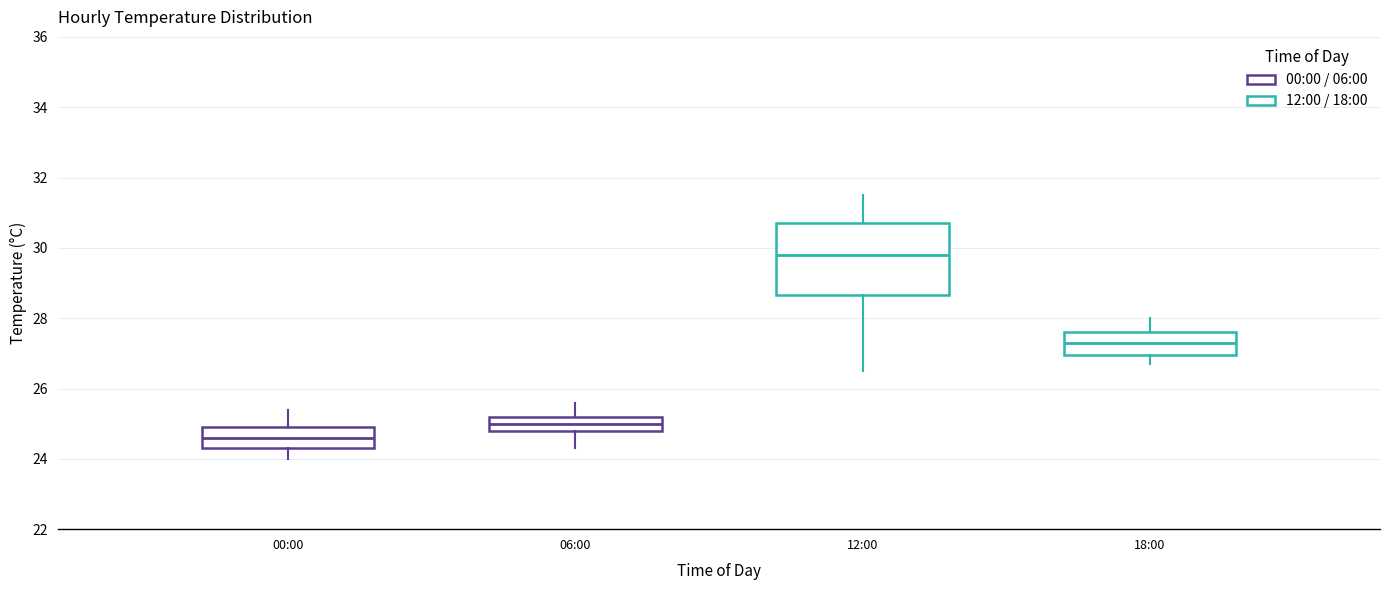

Which box's median line is the highest?

12:00